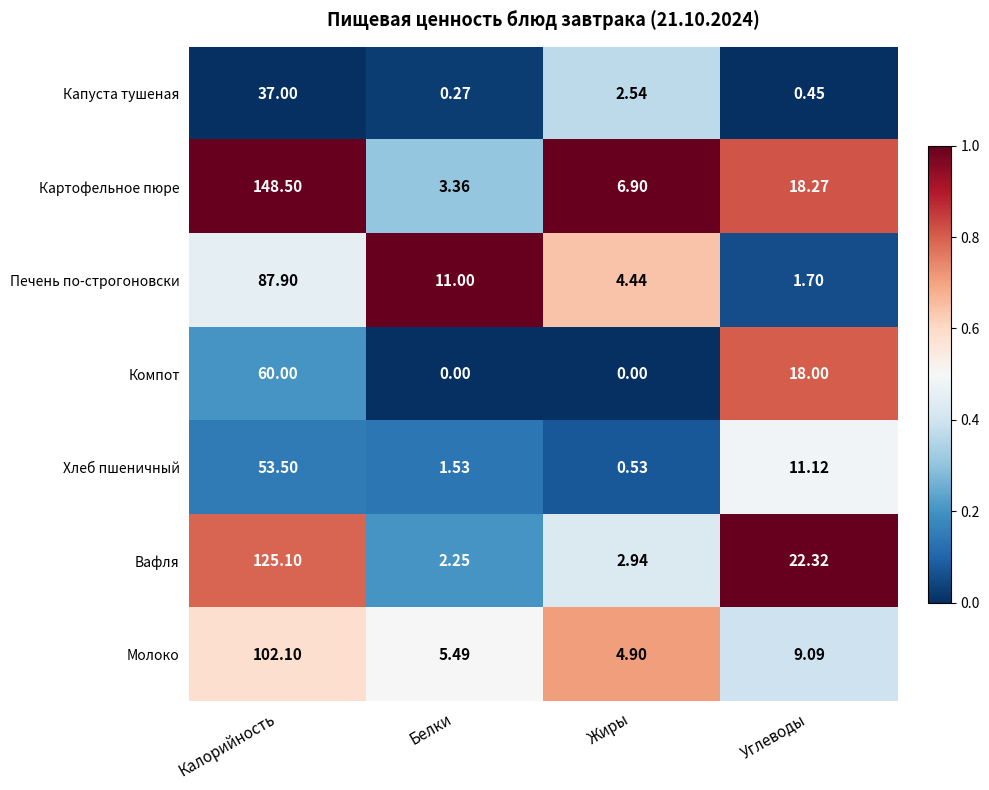

At which label does Компот reach its peak?

Калорийность